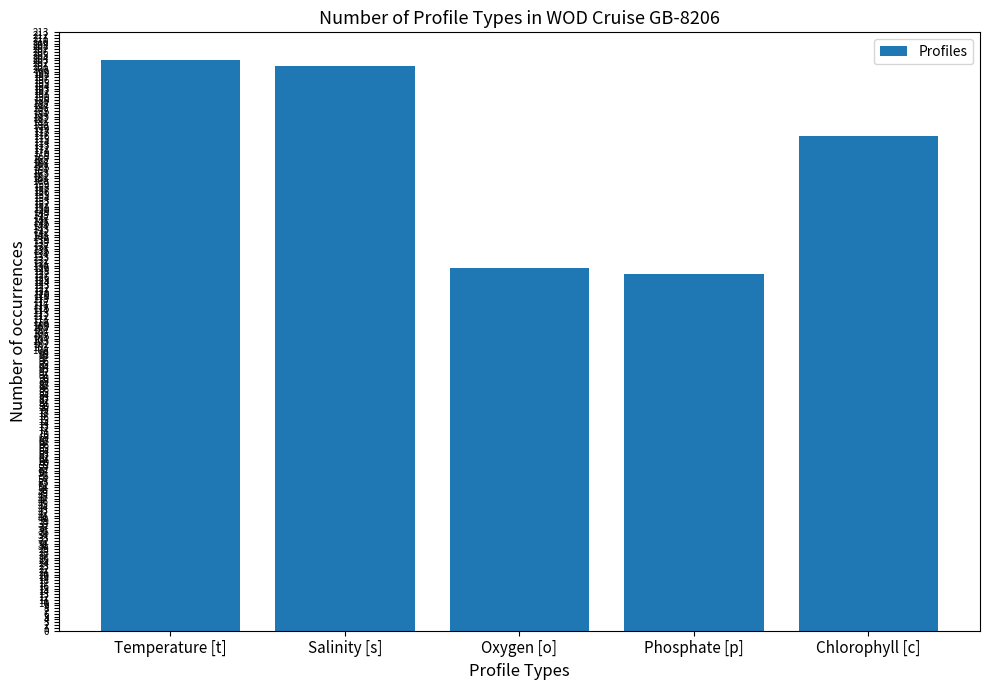

What position from the right is Oxygen [o]?

3